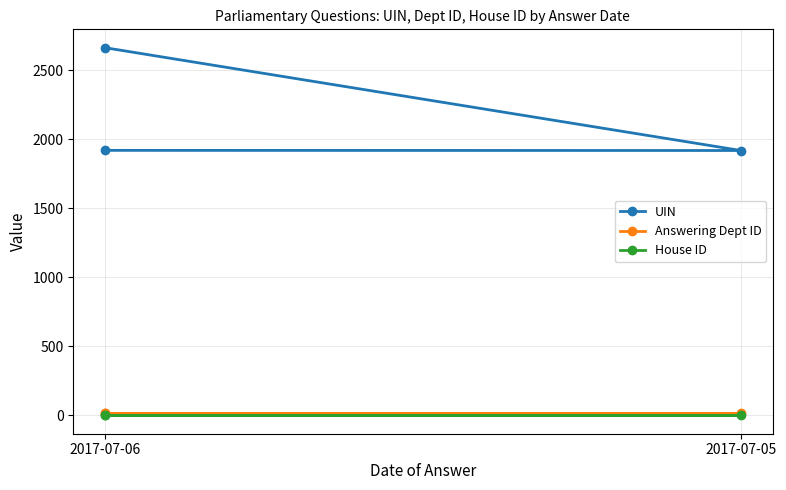

Is this an area chart (filled region under the line)?

No